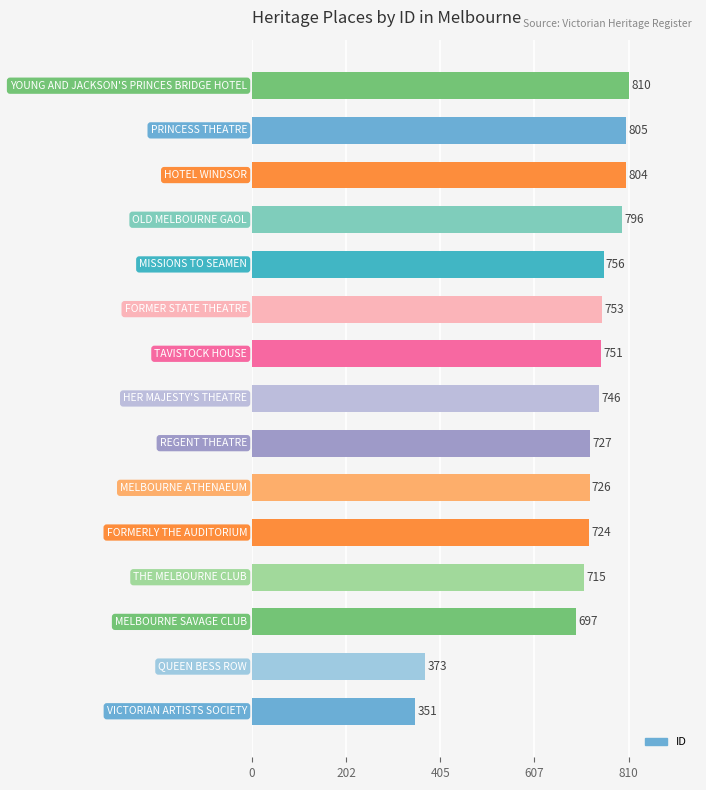

What is the difference between the maximum and minimum values?

459